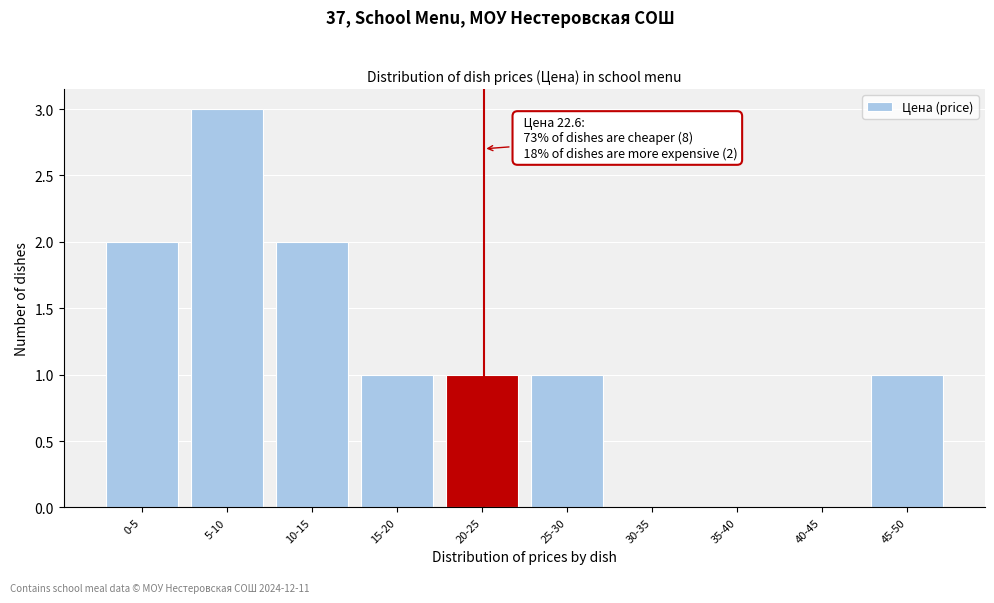

Reading left to right, extract all data points from this chart.

0-5=2	5-10=3	10-15=2	15-20=1	20-25=1	25-30=1	30-35=0	35-40=0	40-45=0	45-50=1